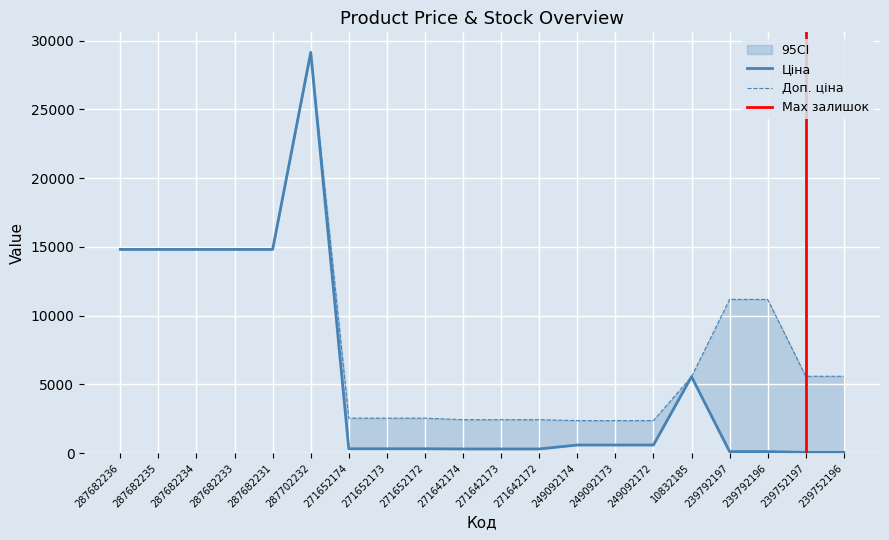

Reading left to right, what are all the values shown in this chart?

Ціна: 14817.6	14817.6	14817.6	14817.6	14817.6	29152.3	318.3	318.3	318.3	304.1	304.1	304.1	591.6	591.6	591.6	5560.3	111.8	111.8	55.9	55.9
Доп. ціна: 14817.6	14817.6	14817.6	14817.6	14817.6	29152.3	2546.4	2546.4	2546.4	2432.8	2432.8	2432.8	2366.5	2366.5	2366.5	5560.3	11182.0	11182.0	5591.0	5591.0